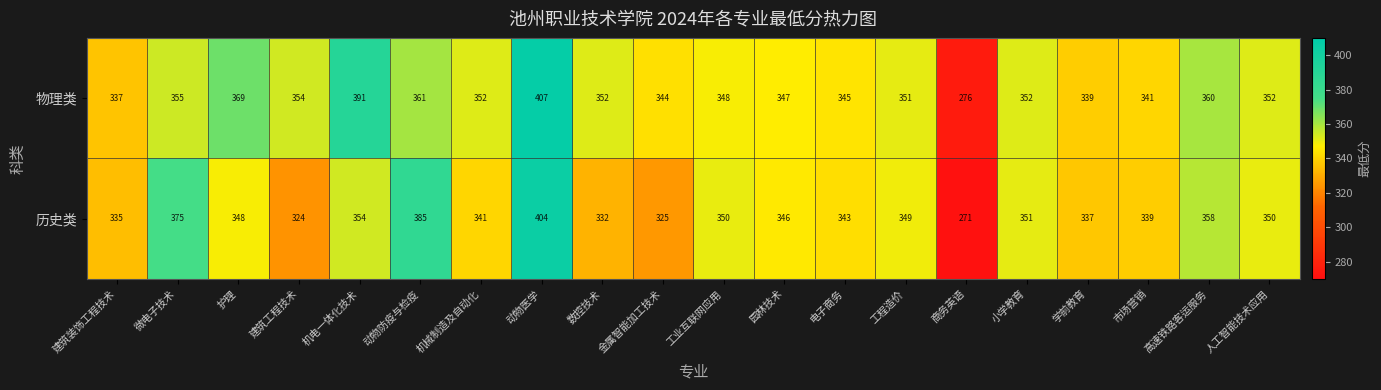

True or false: 历史类 has a value of 591 at 市场营销.

False